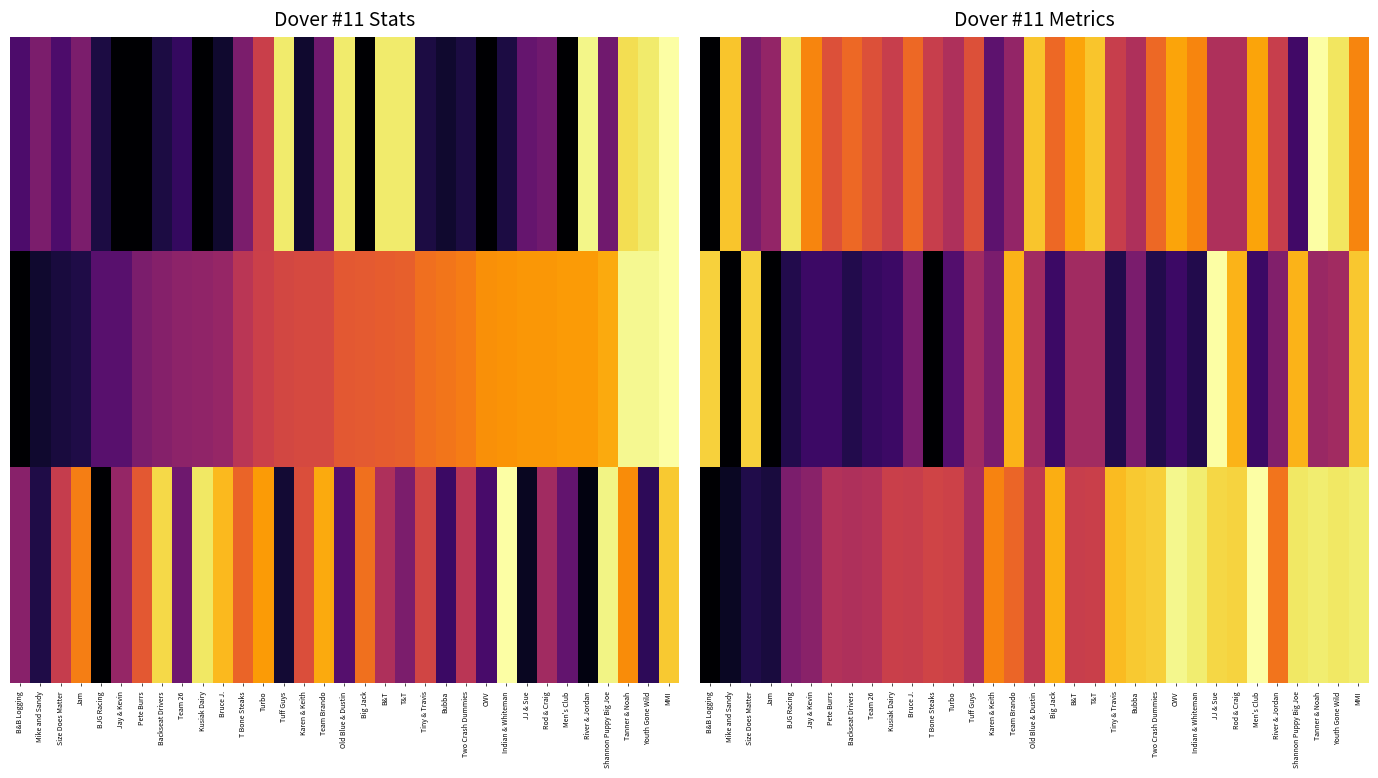

What is the difference between the highest and lowest values at JJ & Sue?

0.5